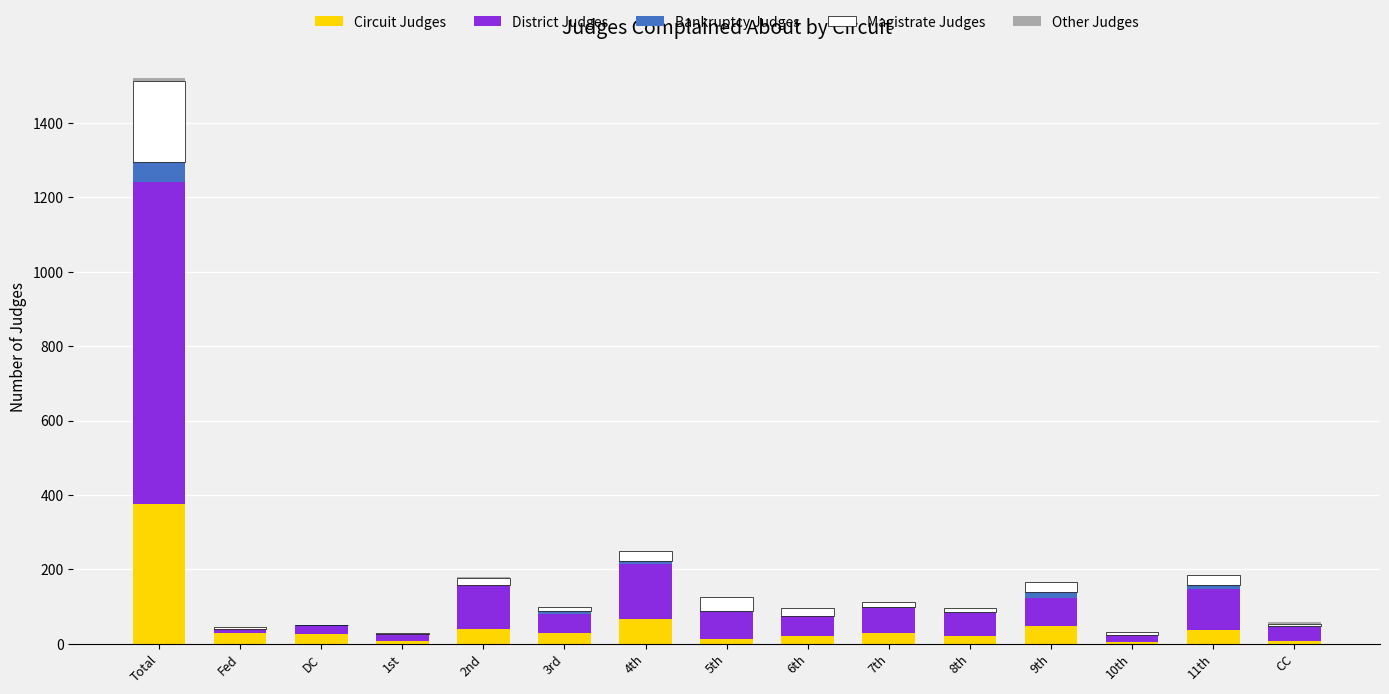

What is the total value across all series at 10th?

31